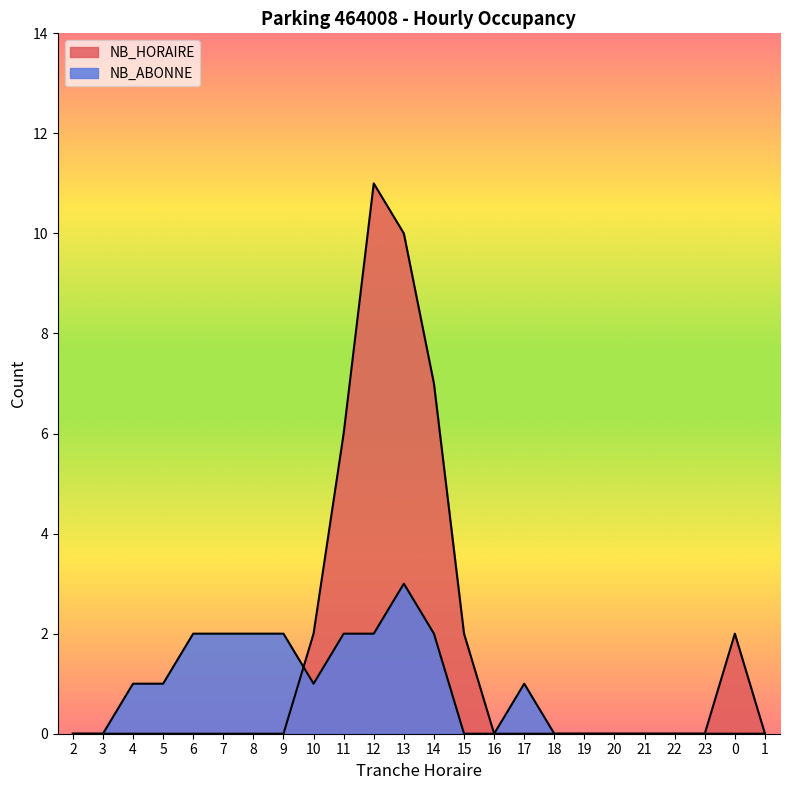

Reading left to right, transcribe all the data shown in this chart.

NB_HORAIRE: 2=0	3=0	4=0	5=0	6=0	7=0	8=0	9=0	10=2	11=6	12=11	13=10	14=7	15=2	16=0	17=0	18=0	19=0	20=0	21=0	22=0	23=0	0=2	1=0
NB_ABONNE: 2=0	3=0	4=1	5=1	6=2	7=2	8=2	9=2	10=1	11=2	12=2	13=3	14=2	15=0	16=0	17=1	18=0	19=0	20=0	21=0	22=0	23=0	0=0	1=0